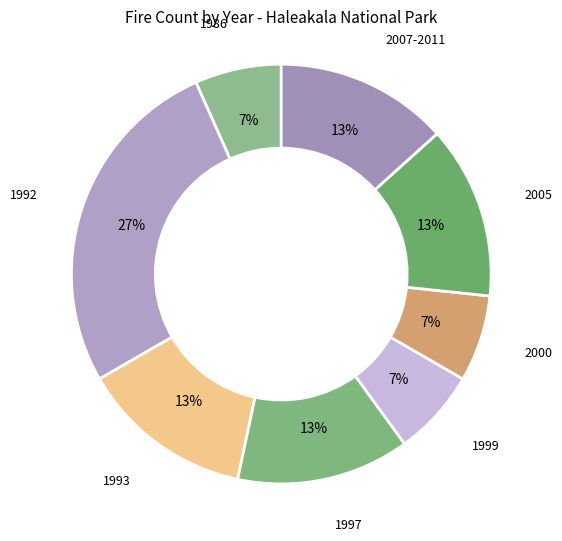

How many segments does this pie chart have?

8